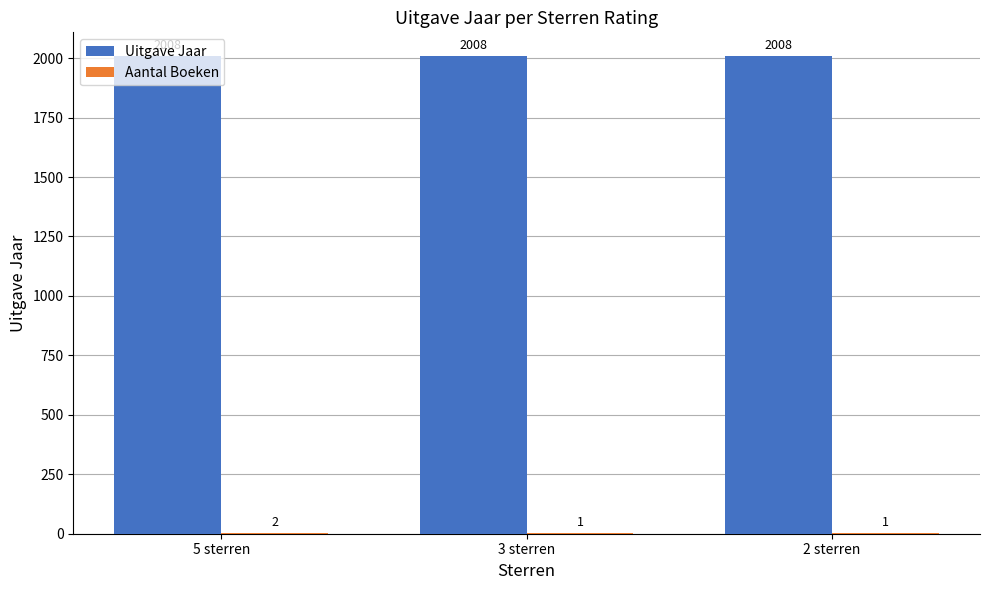

What value does the Uitgave Jaar series have at 3 sterren?

2008